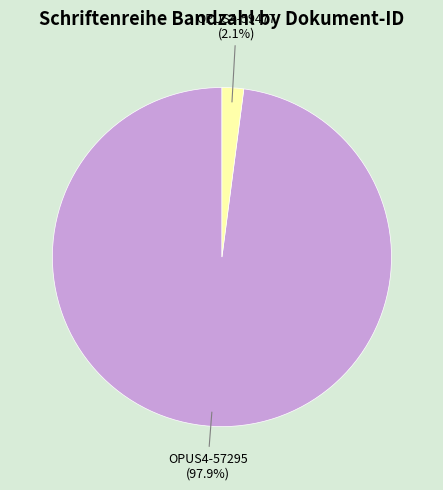

The OPUS4-59477 slice represents 2% of the pie. True or false?

True